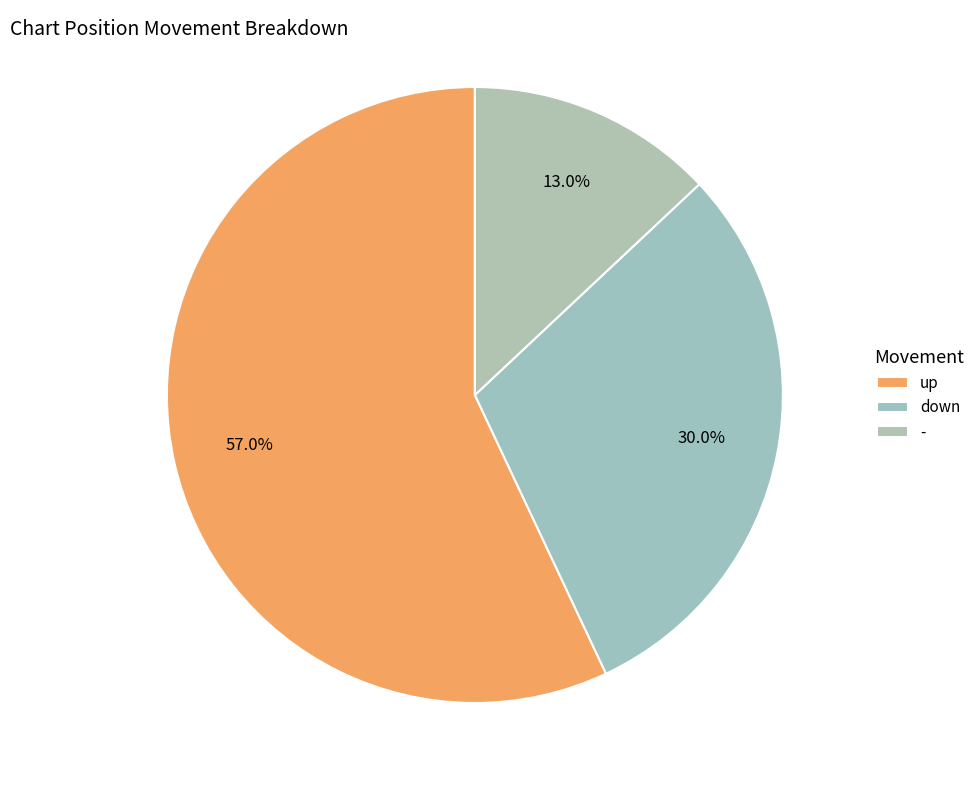

Count the number of slices in the pie.

3